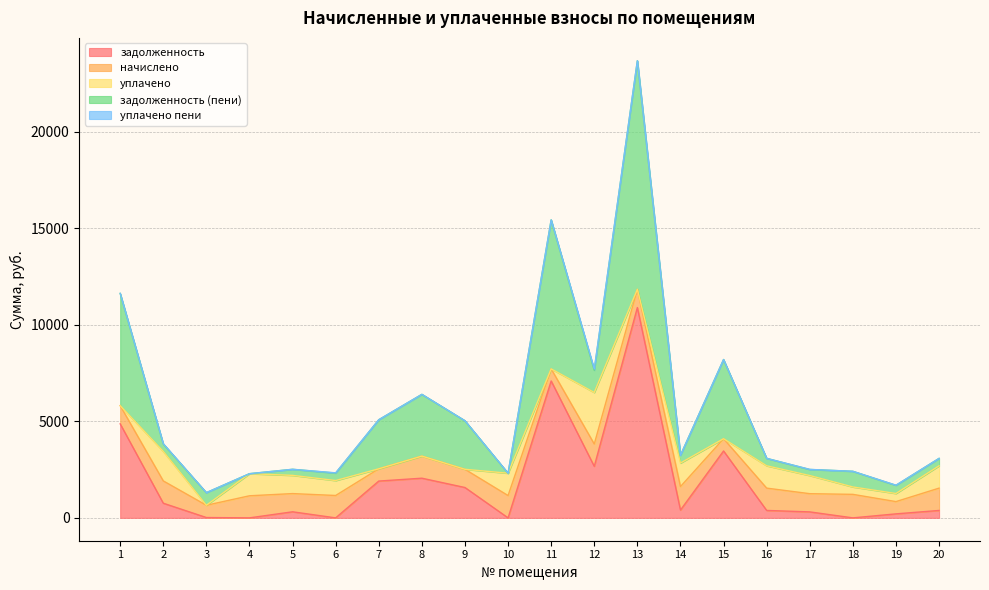

What is the value of the задолженность (пени) point at the 13th from the left?

11845.8